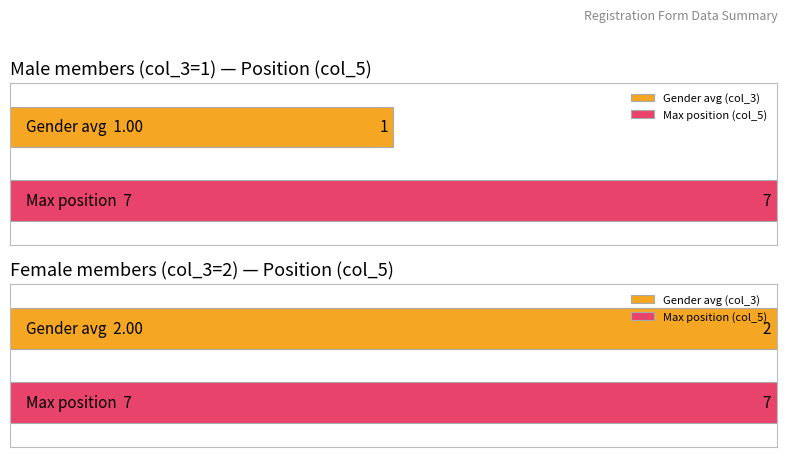

What is the value of the Female (2) bar at the 4th from the left?

2